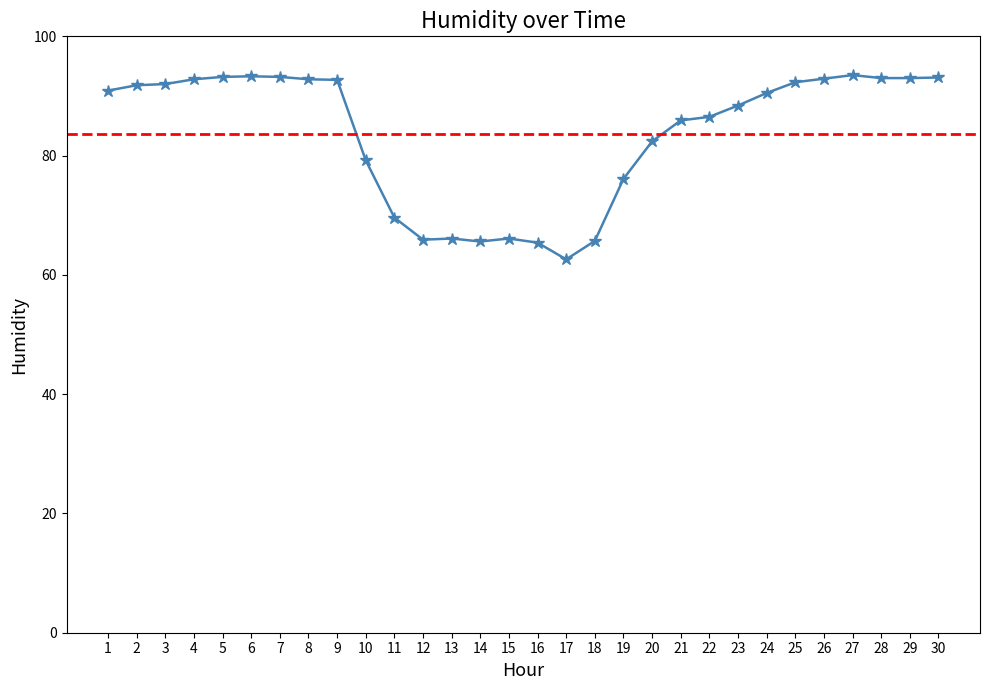

True or false: the data shows 62.6 at 17.

True